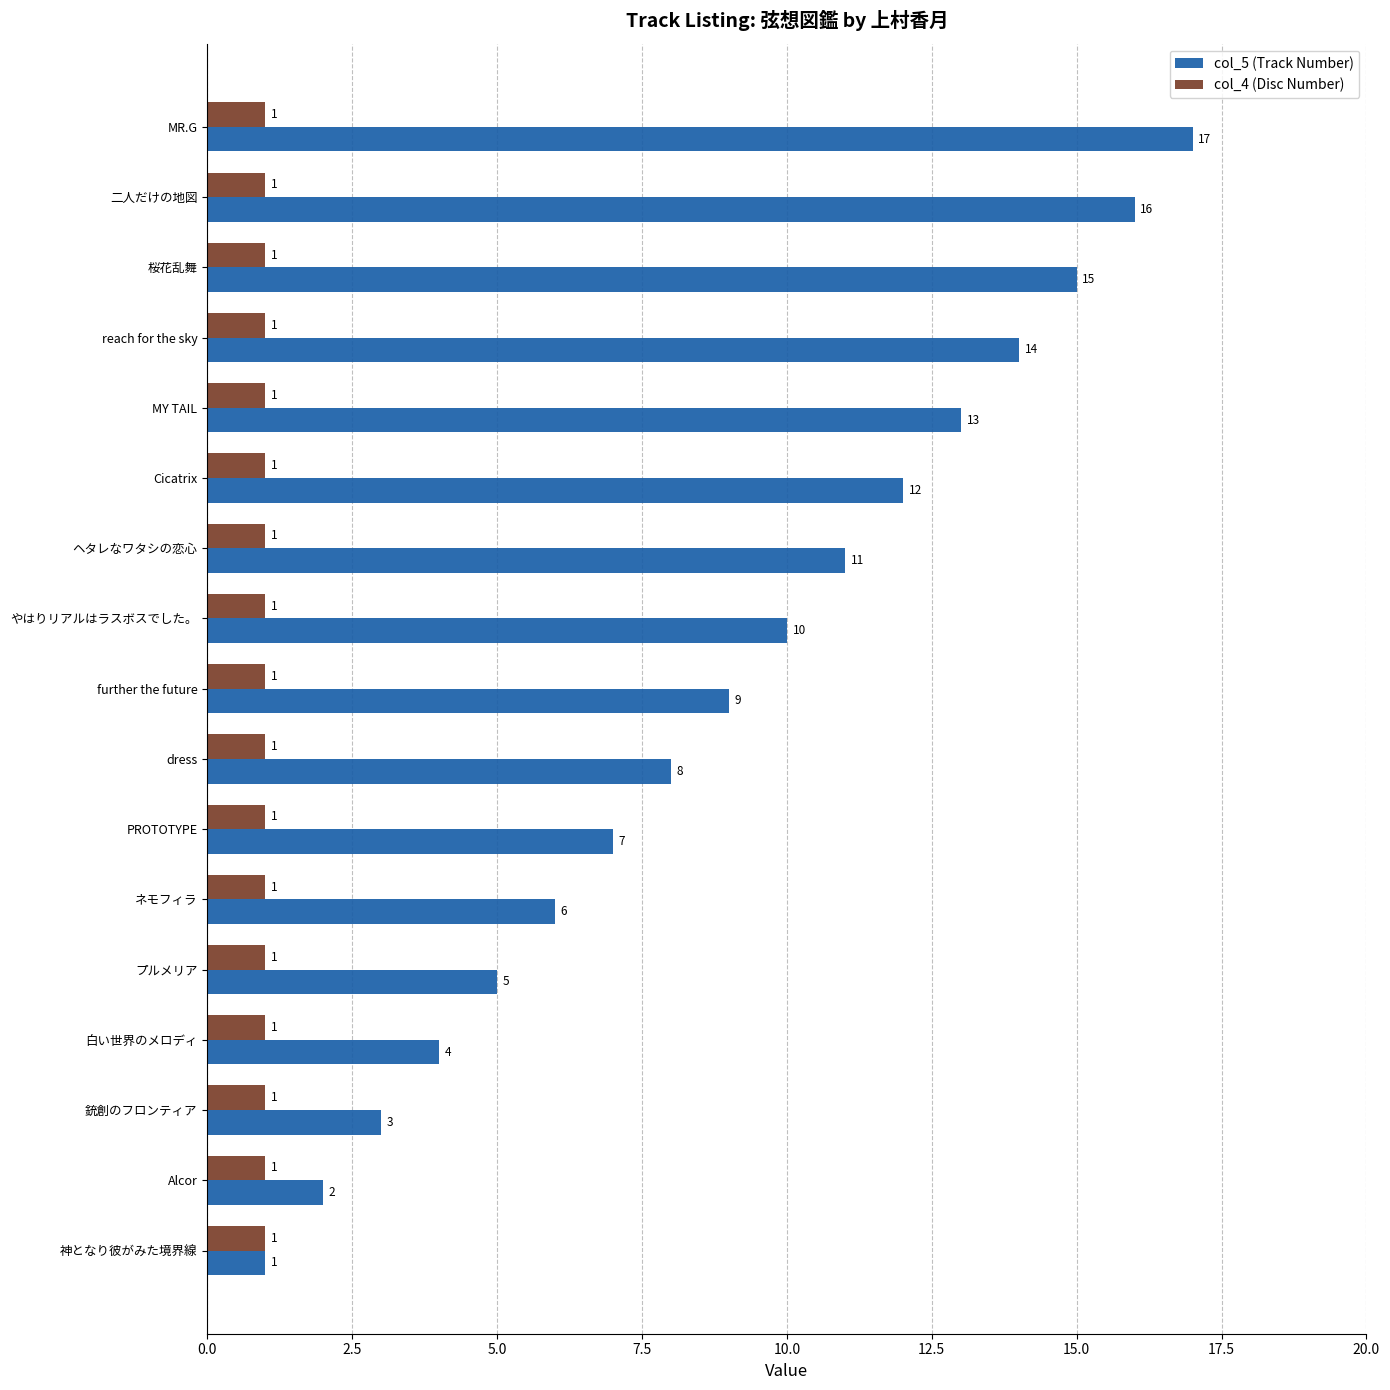

Which series changed the most between やはりリアルはラスボスでした。 and MY TAIL?

col_5 (Track Number)